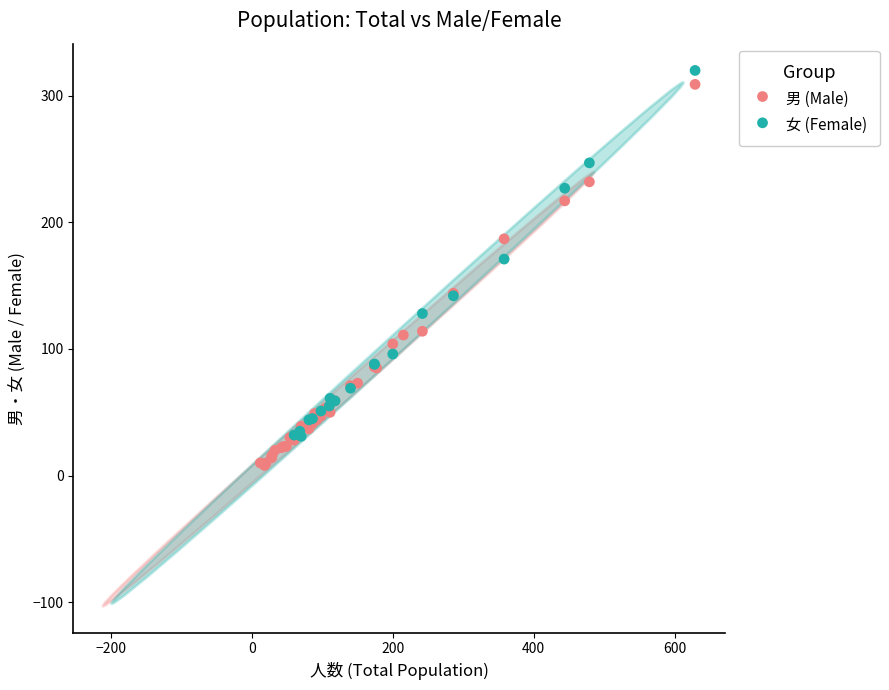

Which series contains the lowest Y value?

男 (Male)